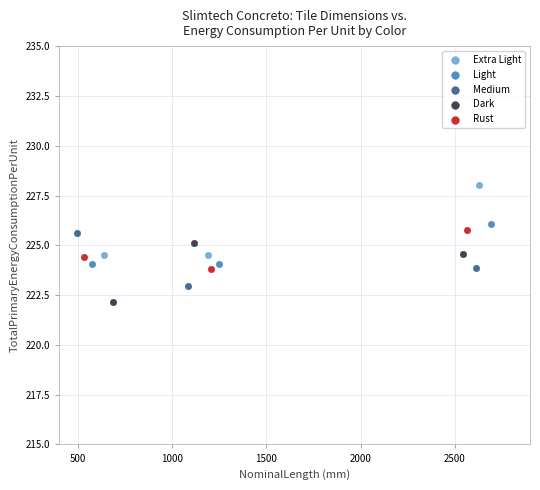

Which series contains the highest Y value?

Extra Light